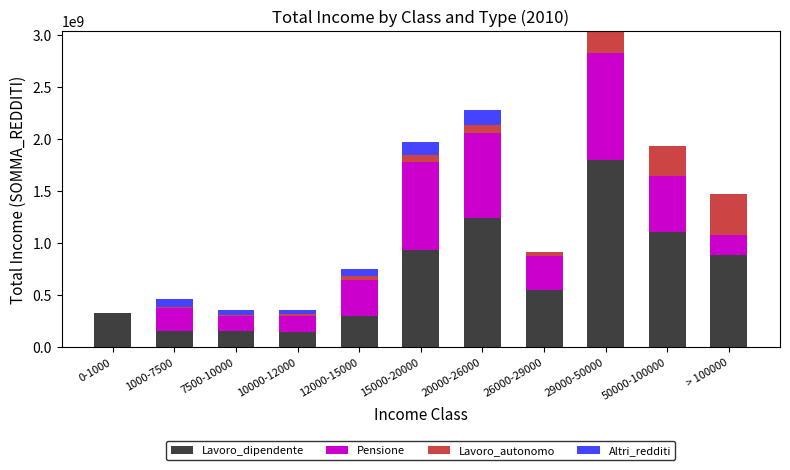

What is the maximum value for Lavoro_dipendente?

1793574295